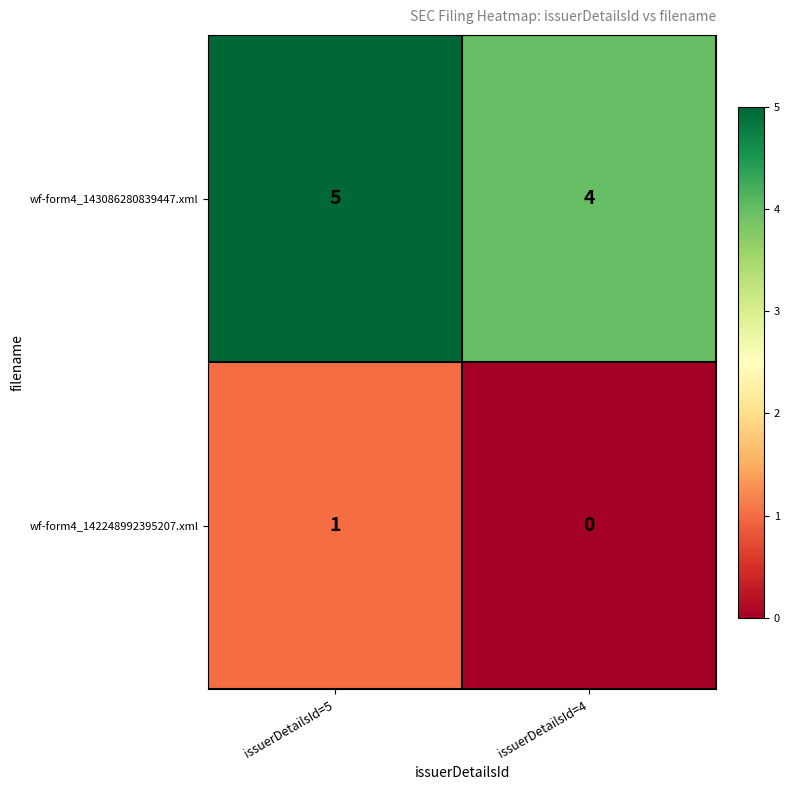

What is the sum of the wf-form4_143086280839447.xml values at issuerDetailsId=5 and issuerDetailsId=4?

9